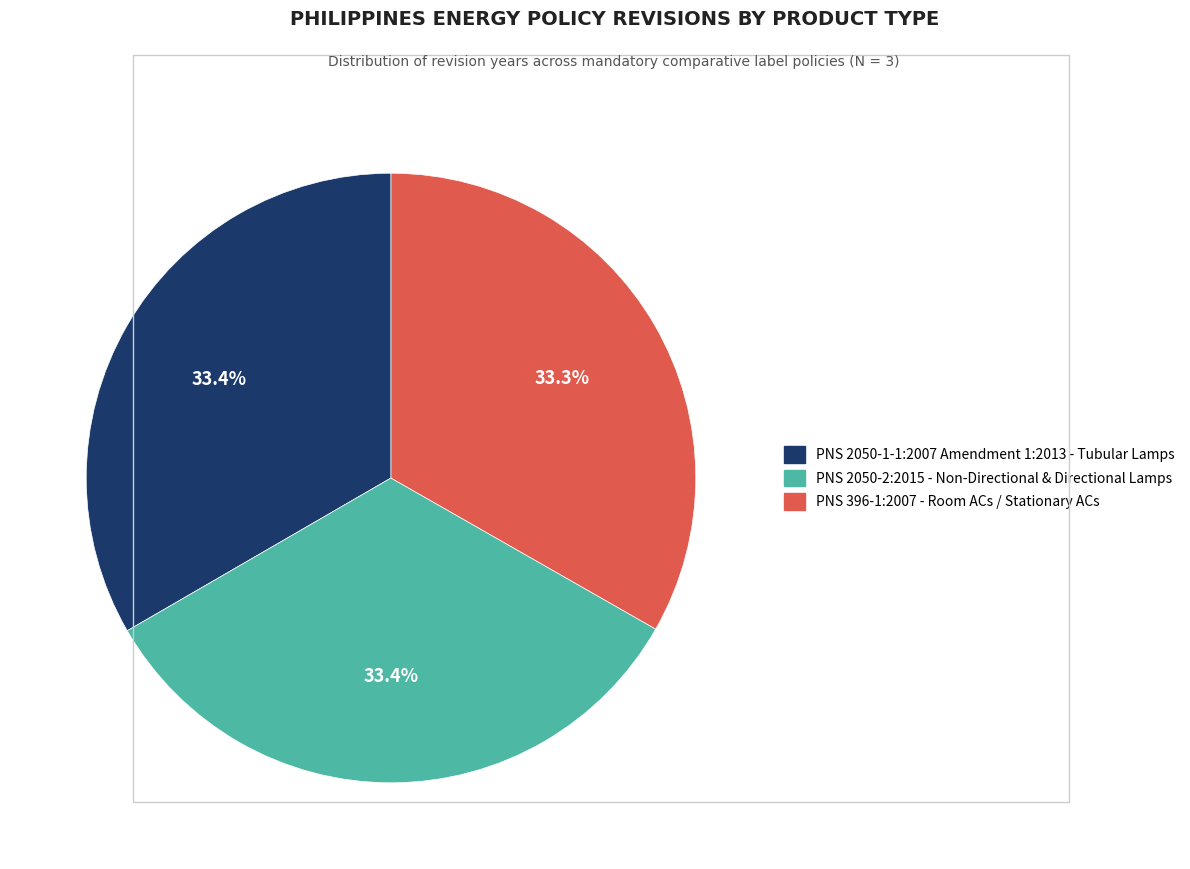

Is there a majority slice in this chart?

No